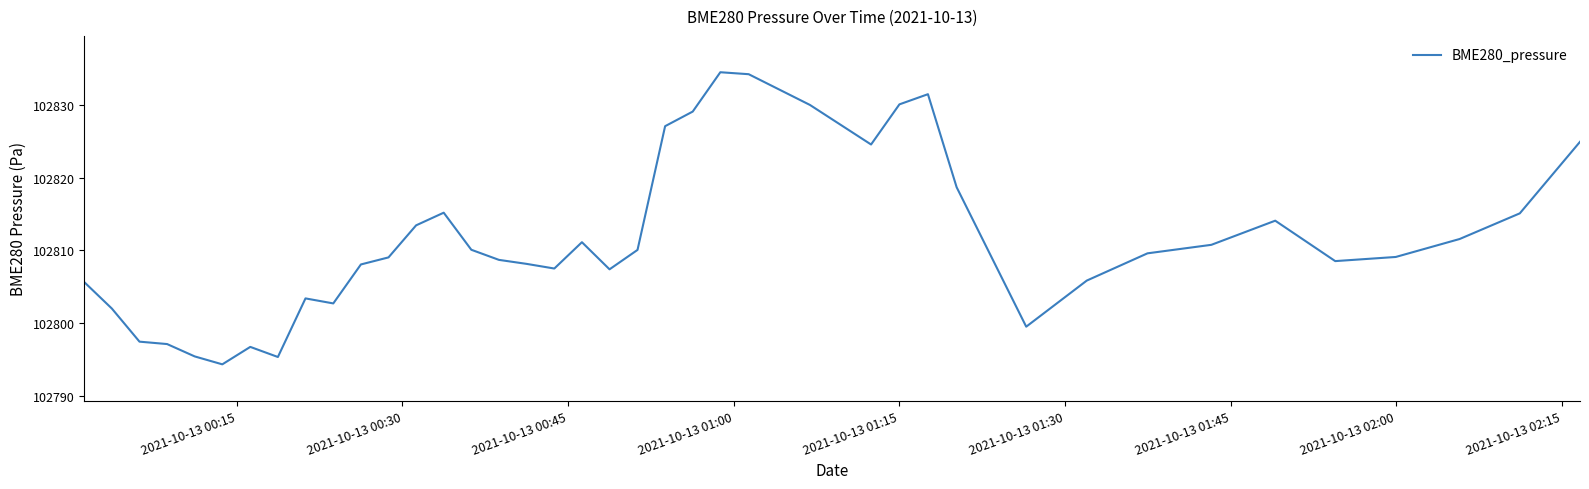

True or false: the data has more than 2 interior local peaks.

True